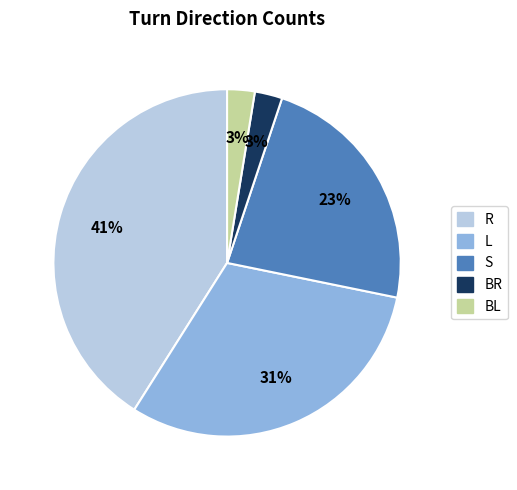

To the nearest percent, what portion does S represent?

23%